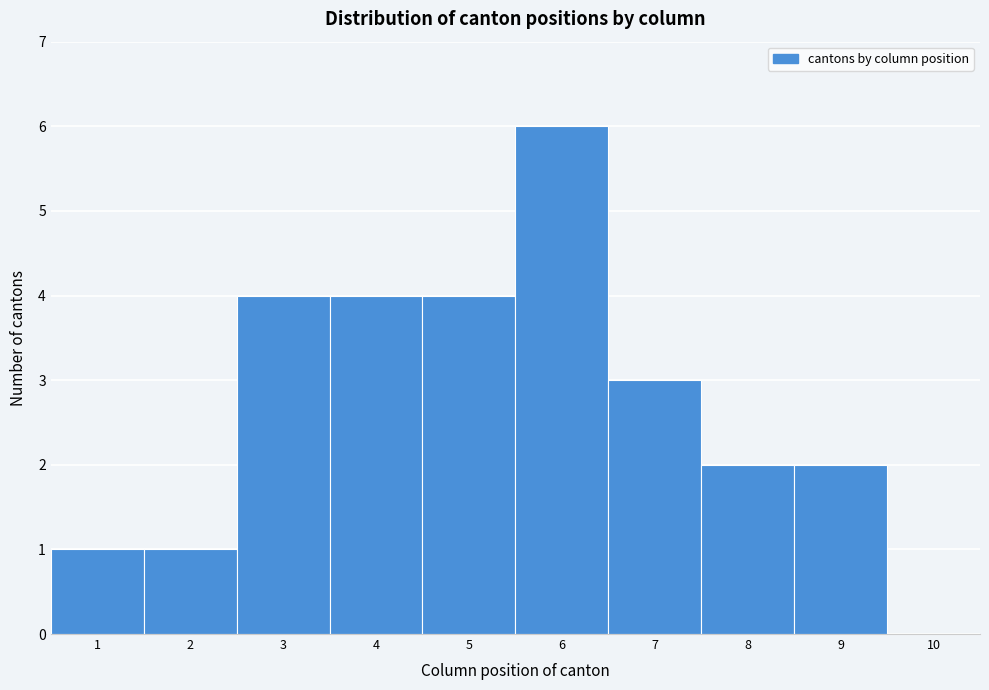

Reading left to right, transcribe this chart: for each bar, give the range it covers on the x-axis and its height. The values are not printed on the chart, so give them approximately, as read against the axis.

0.5 to 1.5: 1
1.5 to 2.5: 1
2.5 to 3.5: 4
3.5 to 4.5: 4
4.5 to 5.5: 4
5.5 to 6.5: 6
6.5 to 7.5: 3
7.5 to 8.5: 2
8.5 to 9.5: 2
9.5 to 10.5: 0